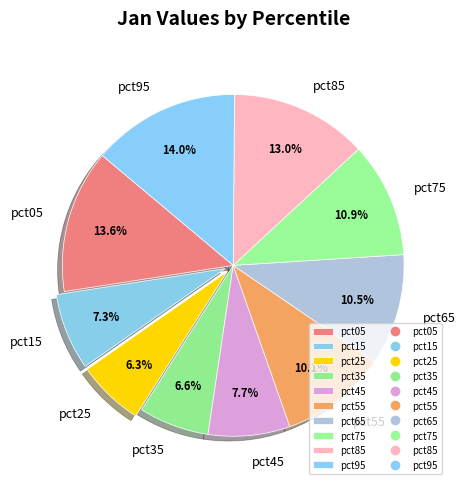

Is it true that pct95 is 26% of the pie?

False